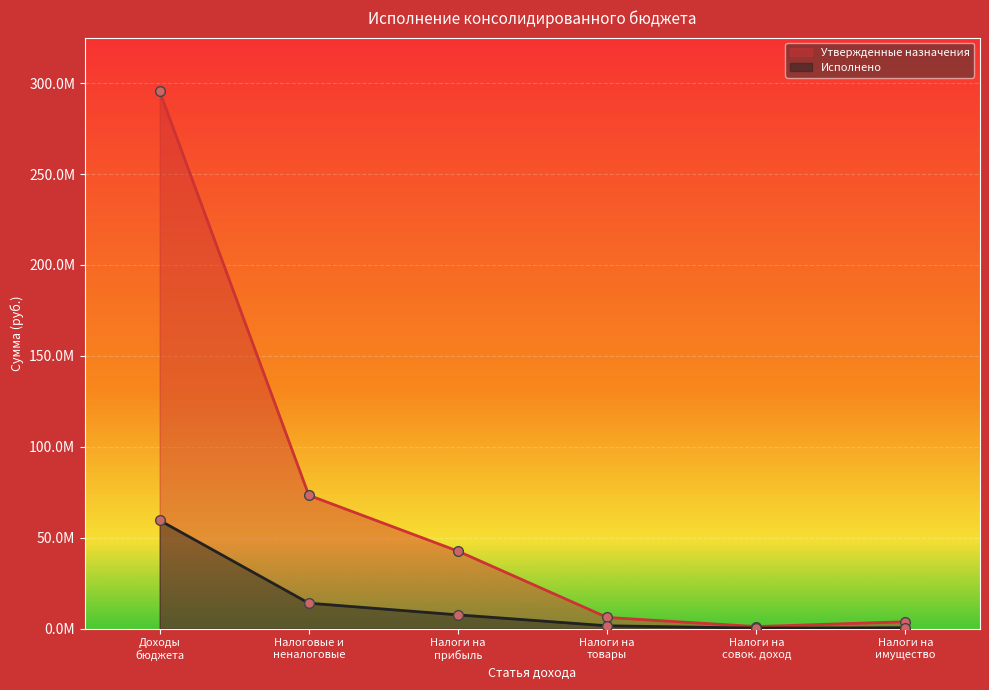

Rank the series by their average value, from highest to lowest.

Утвержденные назначения, Исполнено